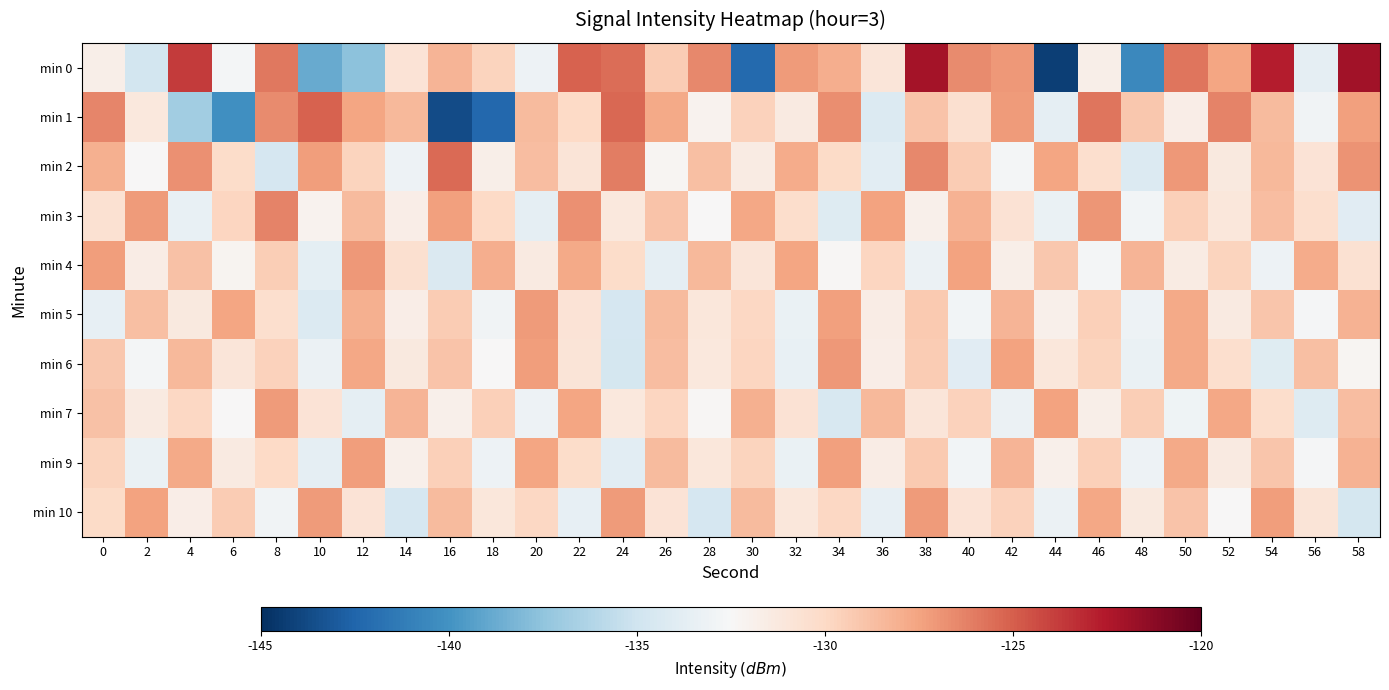

What is the difference between the highest and lowest values at 14?

6.3